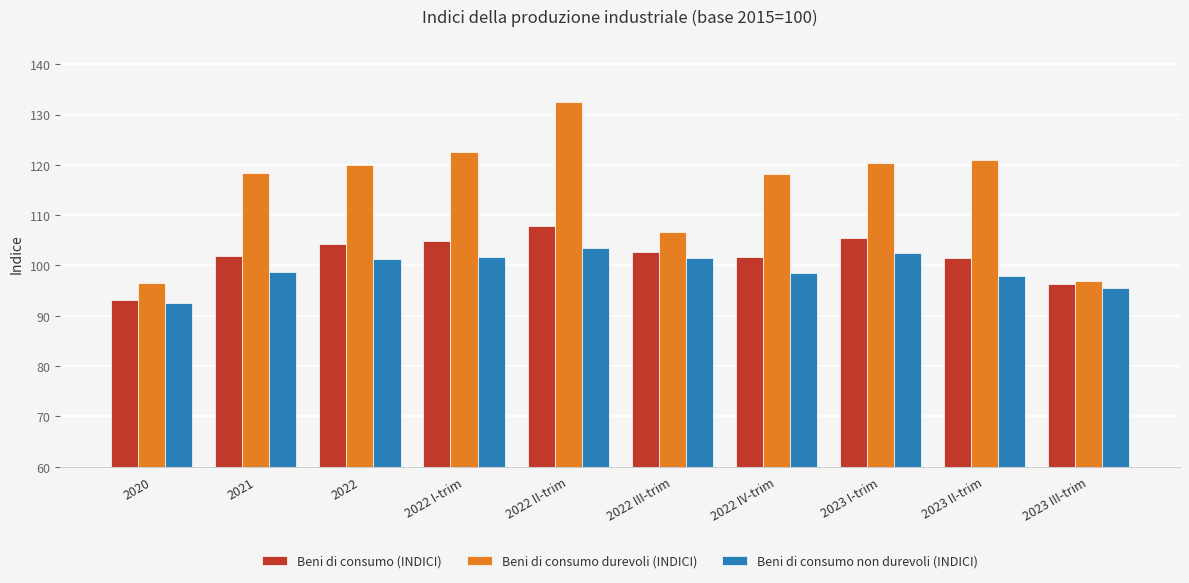

How many groups of bars are there?

10